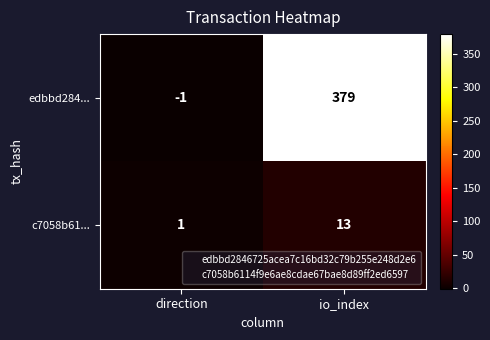

The c7058b61... series shows 1 at direction. True or false?

True